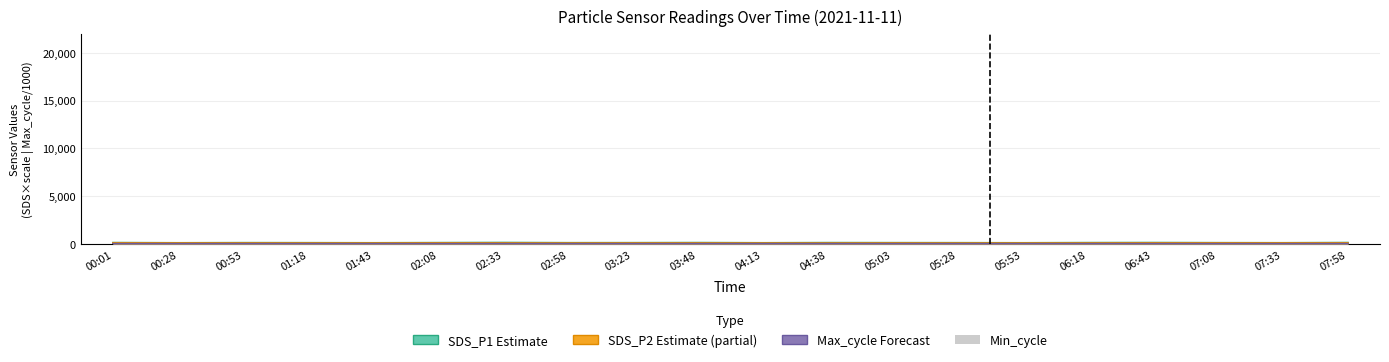

At how many categories does at least one series exceed 135?

1